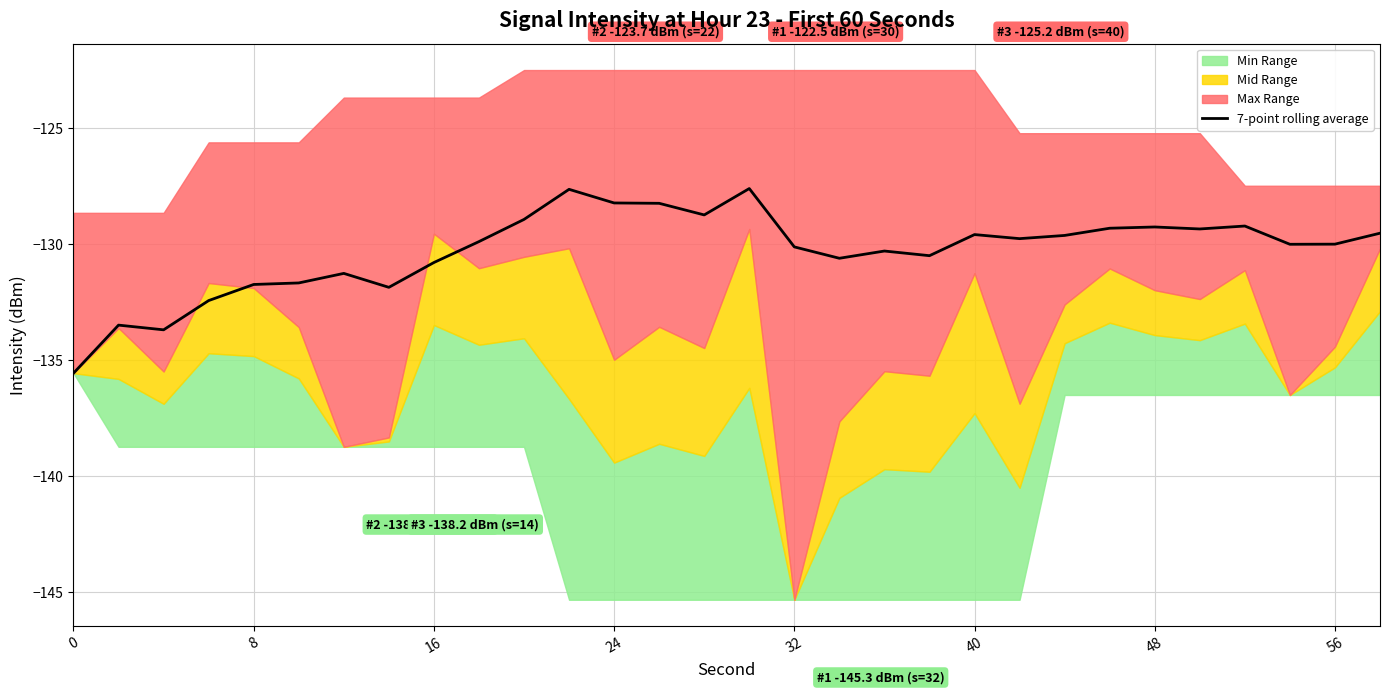

How many categories are shown in the chart?

30